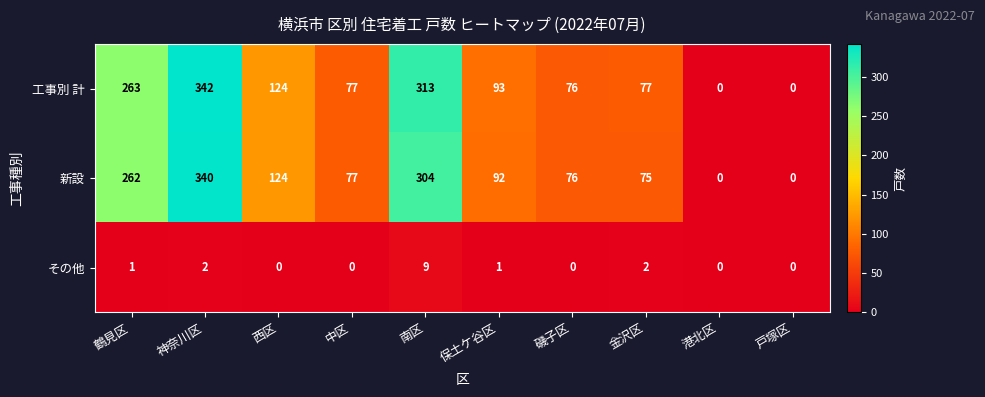

Which series has the widest spread of values?

工事別 計